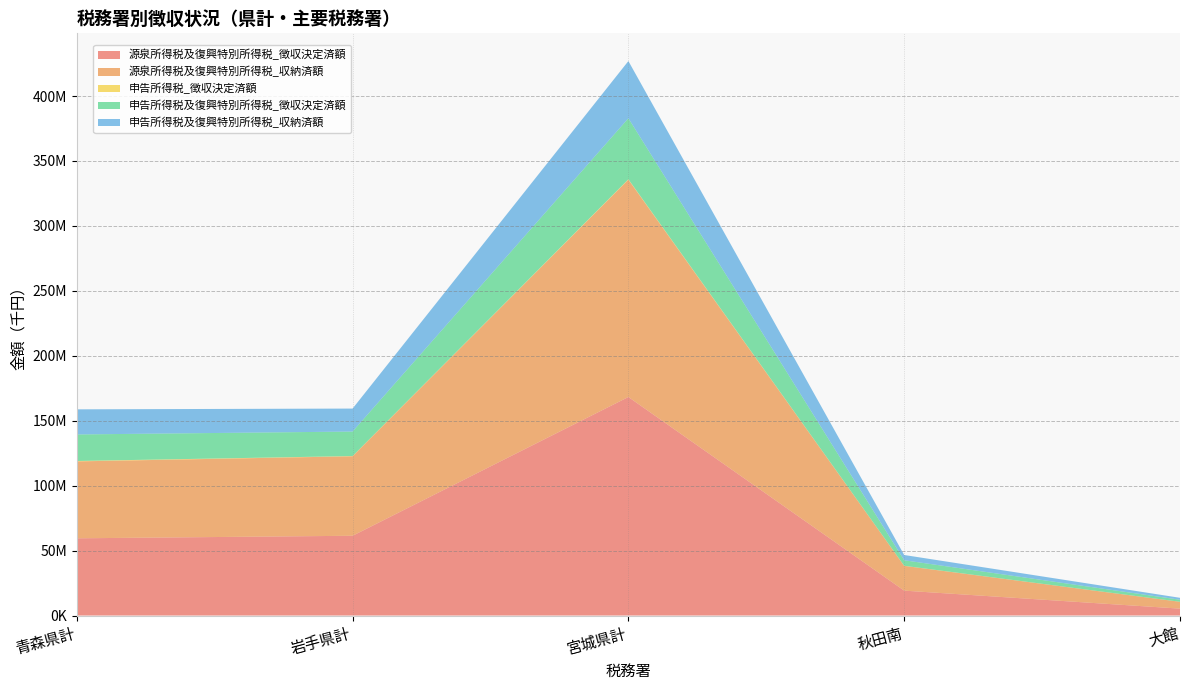

Reading right to left, extract all data points from this chart.

源泉所得税及復興特別所得税_徴収決定済額: 大館=5294340	秋田南=19152252	宮城県計=168233119	岩手県計=61399139	青森県計=59438565
源泉所得税及復興特別所得税_収納済額: 大館=5272635	秋田南=19077644	宮城県計=167360025	岩手県計=61208404	青森県計=59223730
申告所得税_徴収決定済額: 大館=22253	秋田南=67852	宮城県計=309322	岩手県計=173218	青森県計=324133
申告所得税及復興特別所得税_徴収決定済額: 大館=1562027	秋田南=4242792	宮城県計=46951458	岩手県計=18865942	青森県計=20415096
申告所得税及復興特別所得税_収納済額: 大館=1485069	秋田南=4052179	宮城県計=44051272	岩手県計=17688494	青森県計=19344239